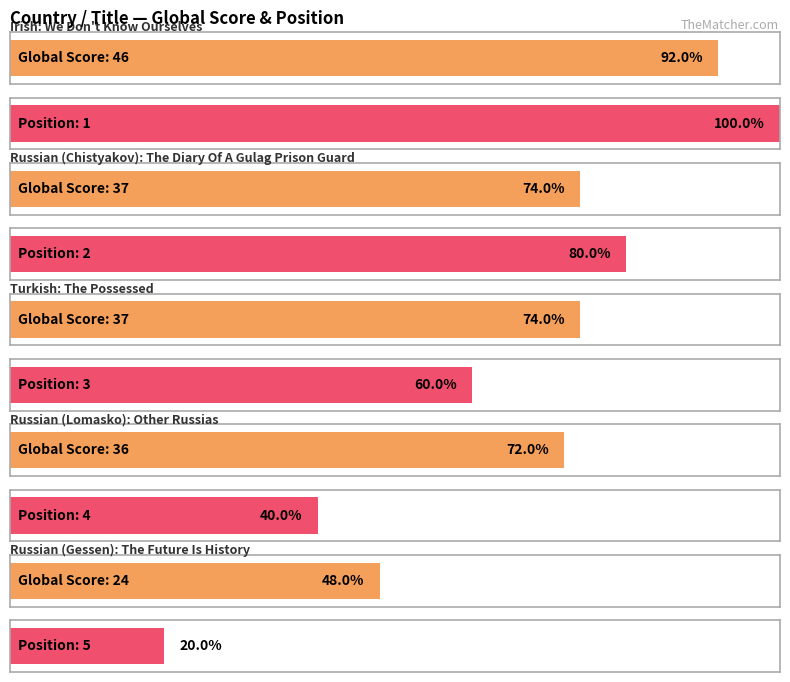

What is the total value across all series at Turkish?

40